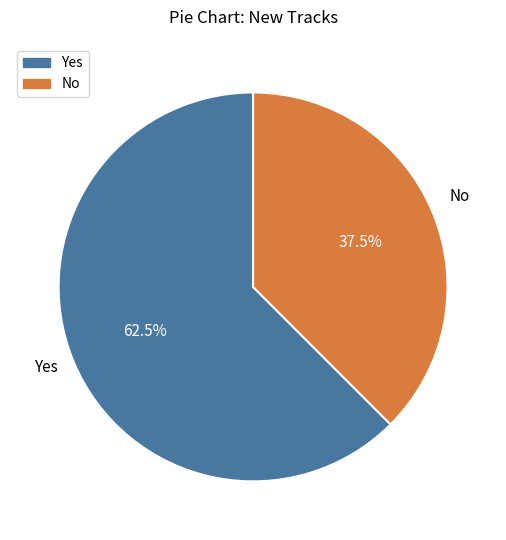

Approximately how many times larger is the value at No compared to Yes?

0.6